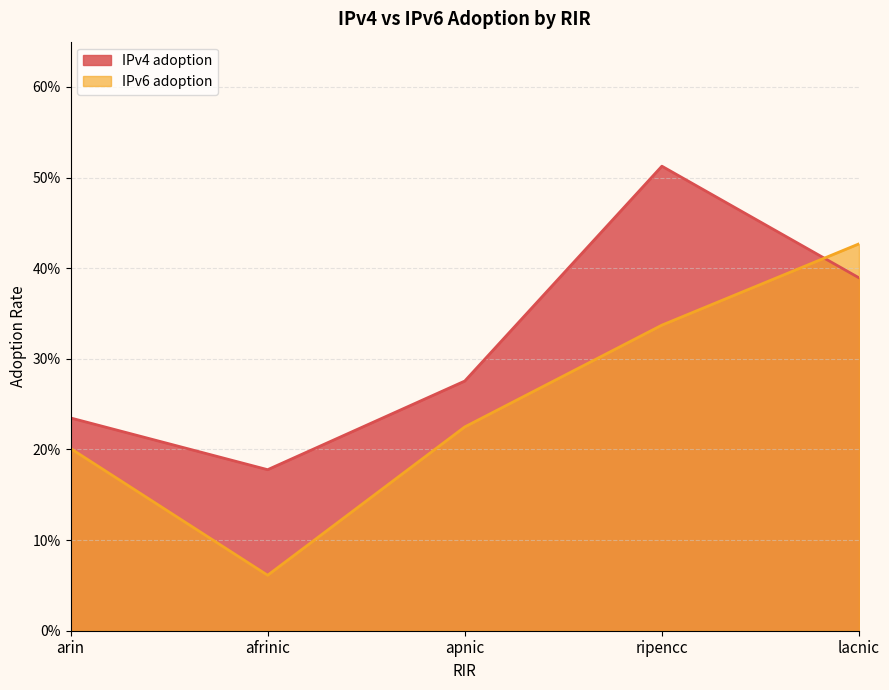

List the series in order of their peak value, highest first.

IPv4 adoption, IPv6 adoption